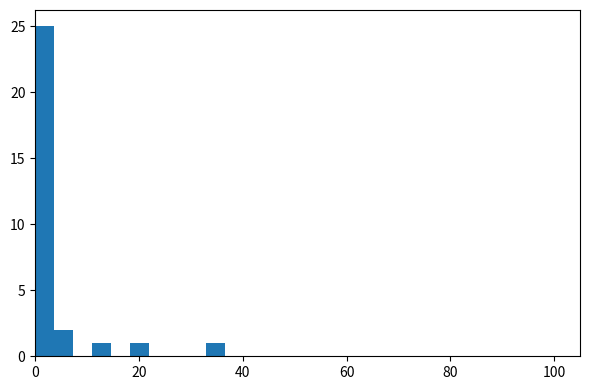

Read against the x-axis, roughly where is the centre of the tallest bar?

2